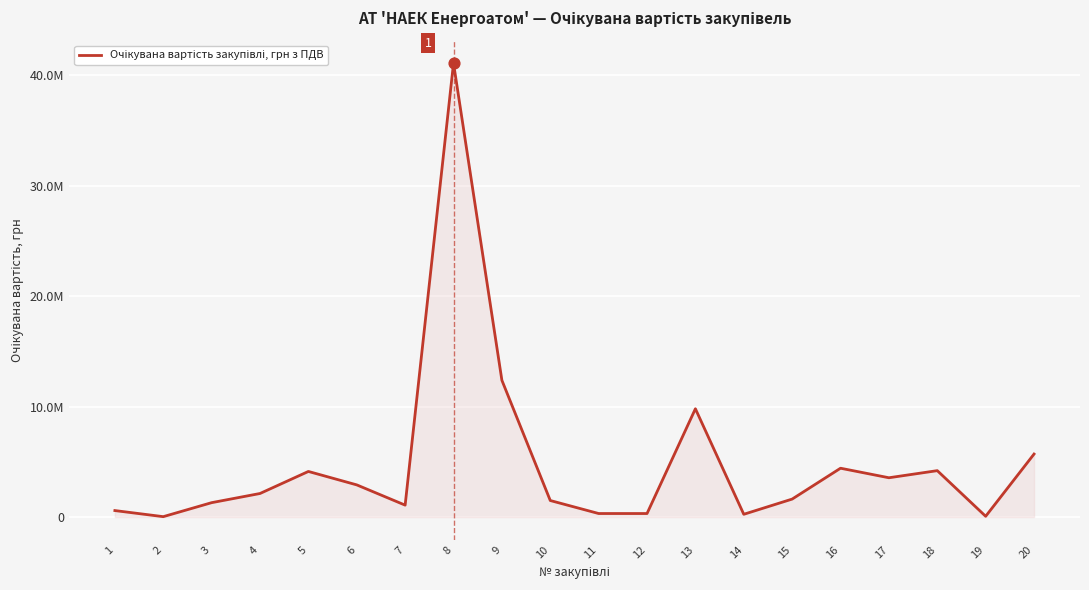

Approximately how many times larger is the value at 11 compared to 7?

0.3